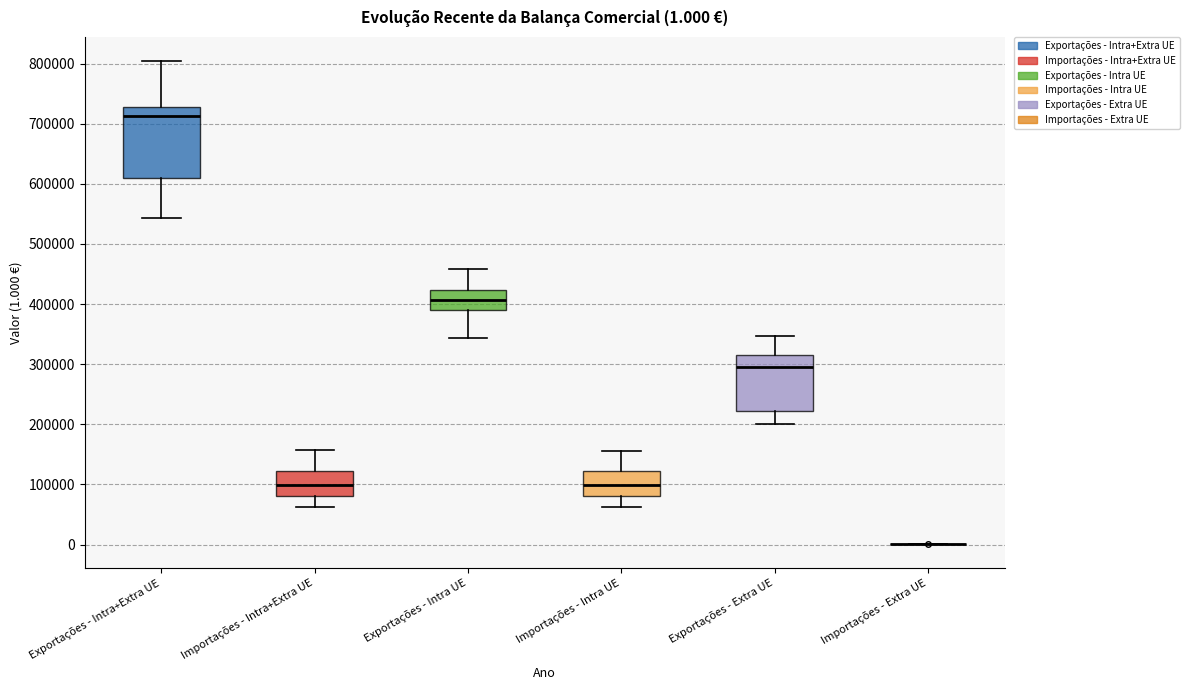

Comparing the boxes themselves (not the whiskers), which one is the tallest?

Exportações - Intra+Extra UE